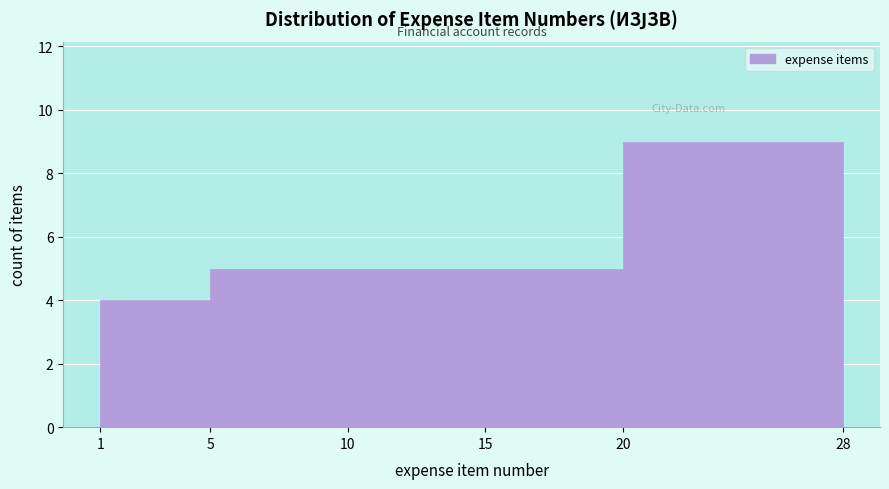

What is the height of the bar covering 15 to 20 on the x-axis? The values are not printed on the chart, so give them approximately, as read against the axis.

5